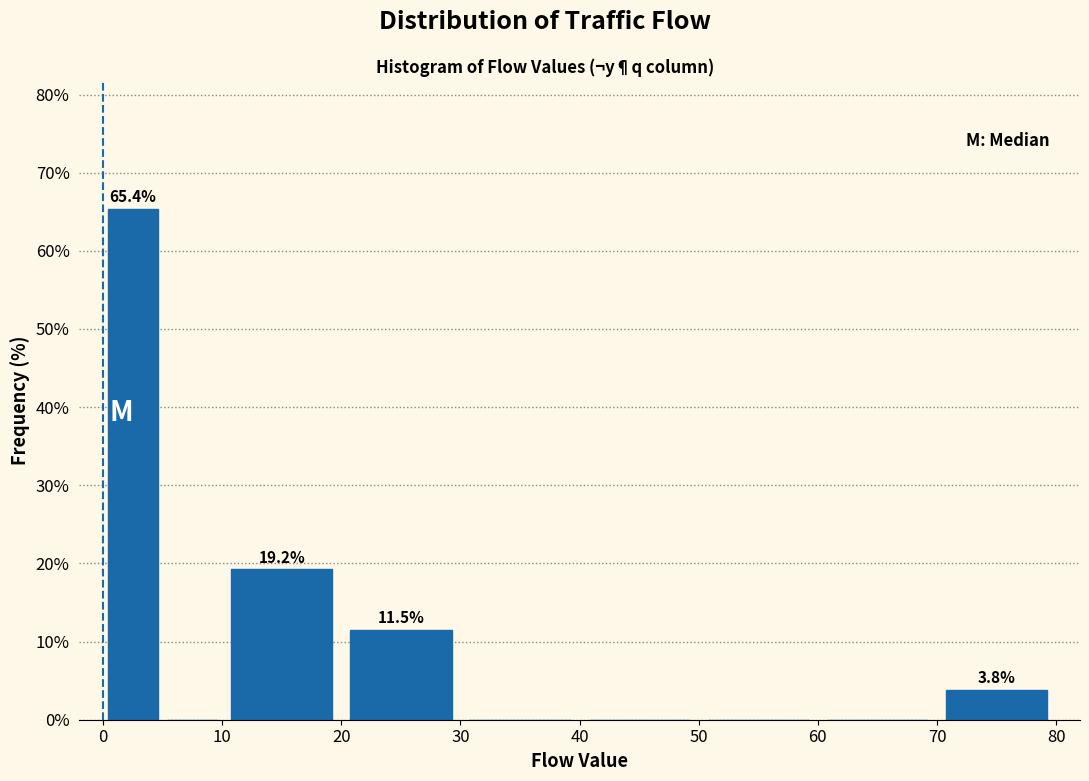

Over which range of the x-axis is the bar tallest?

0 to 5